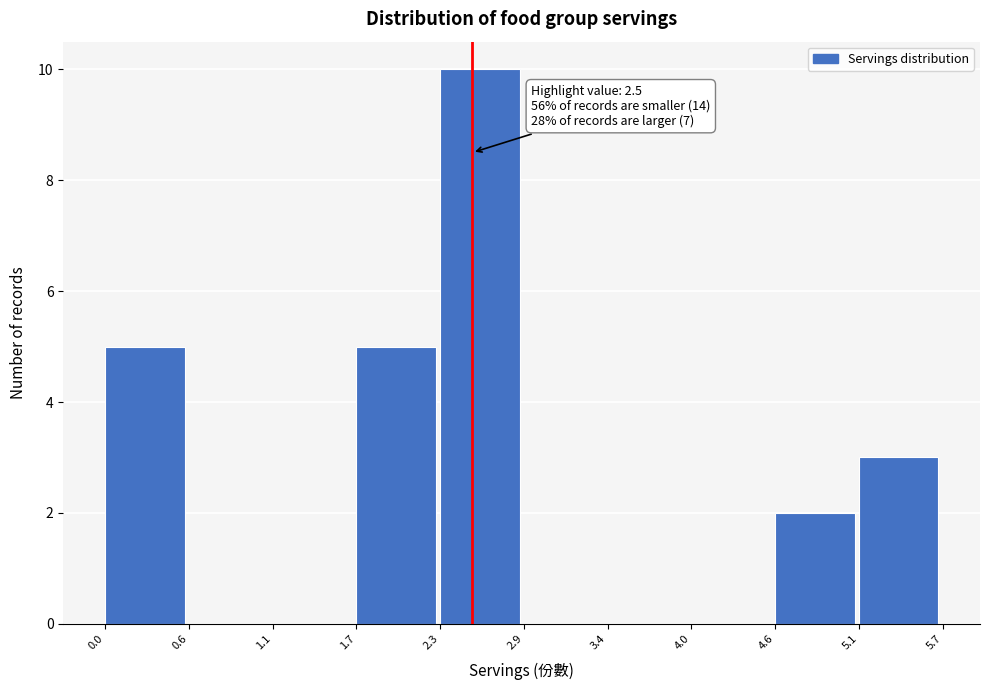

Which range on the x-axis has the tallest bar?

2.3 to 2.9